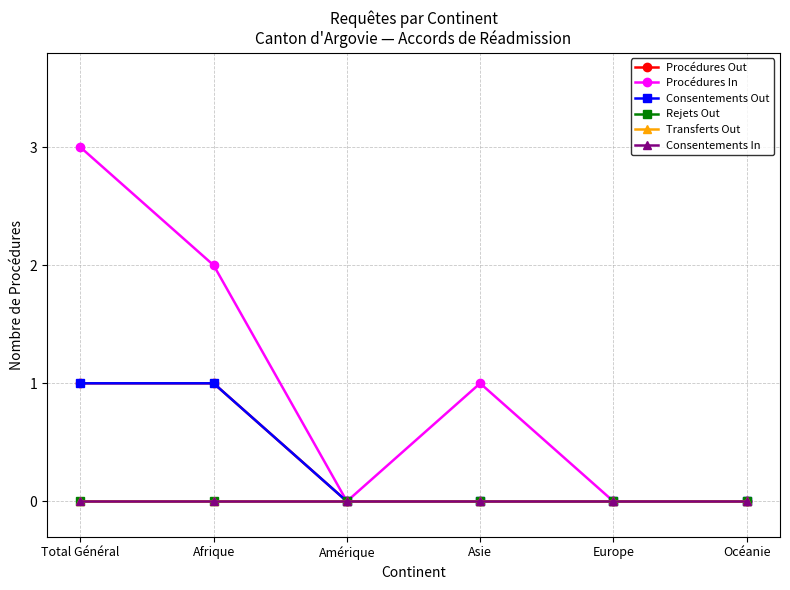

Reading left to right, what are all the values shown in this chart?

Procédures Out: 1	1	0	0	0	0
Procédures In: 3	2	0	1	0	0
Consentements Out: 1	1	0	0	0	0
Rejets Out: 0	0	0	0	0	0
Transferts Out: 0	0	0	0	0	0
Consentements In: 0	0	0	0	0	0